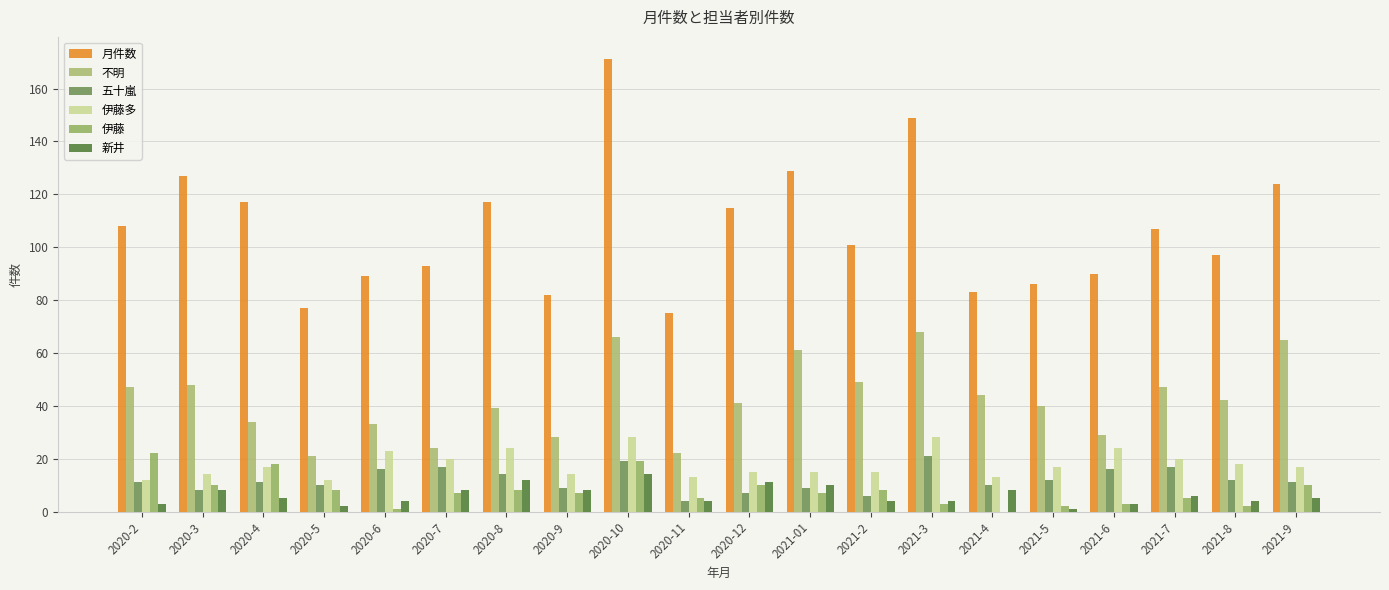

What is the spread (max minus min) of values at 2021-6?

87